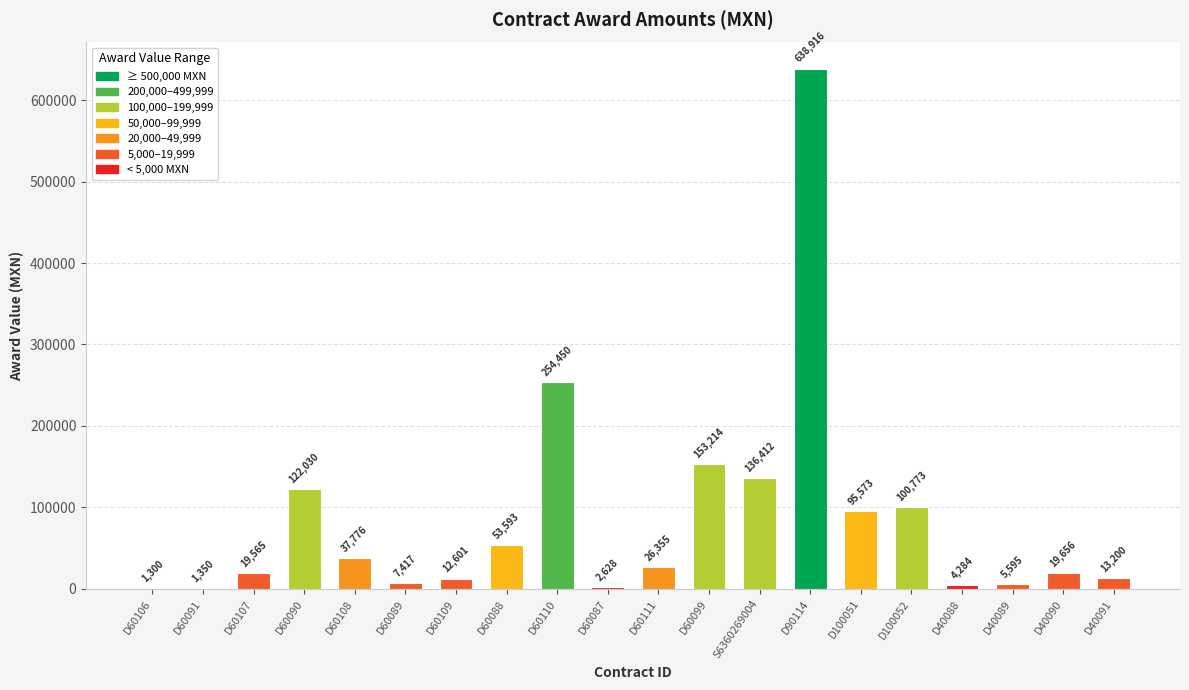

How many data points are above 26355?

10